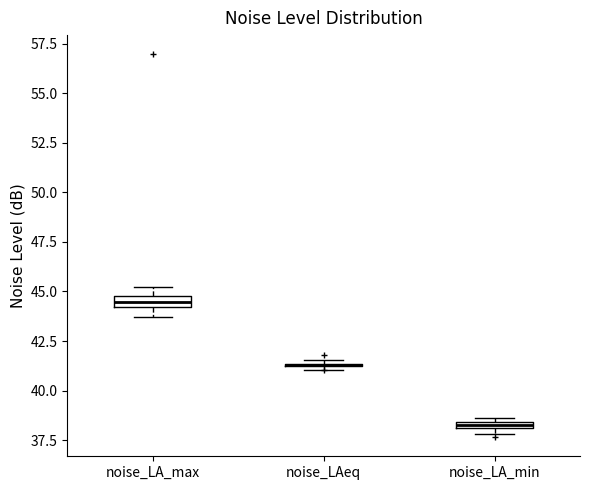

Where is the lower edge of the box for noise_LA_max on the y-axis? The values are not printed on the chart, so give them approximately, as read against the axis.

44.0